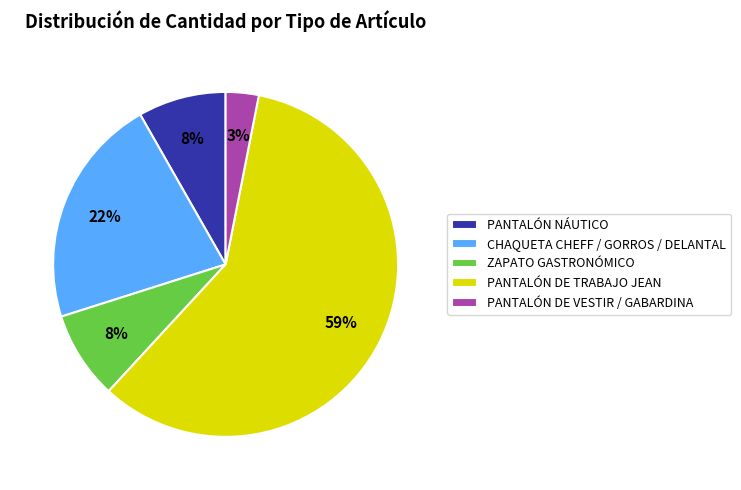

Which category has the smallest portion of the pie?

PANTALÓN DE VESTIR / GABARDINA